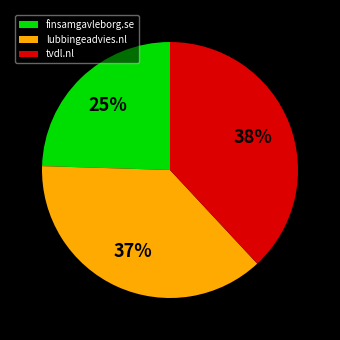

Which category has the smallest portion of the pie?

finsamgavleborg.se